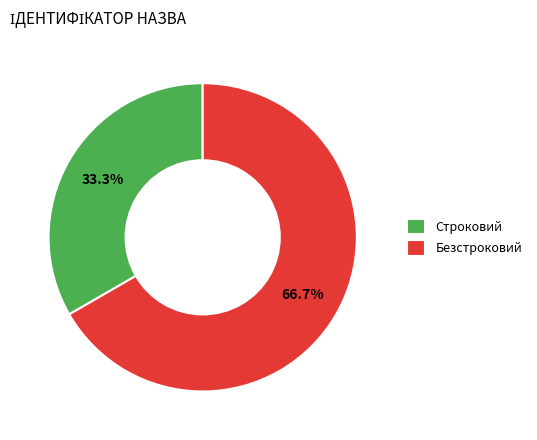

To the nearest percent, what is the combined percentage of Безстроковий and Строковий?

100%